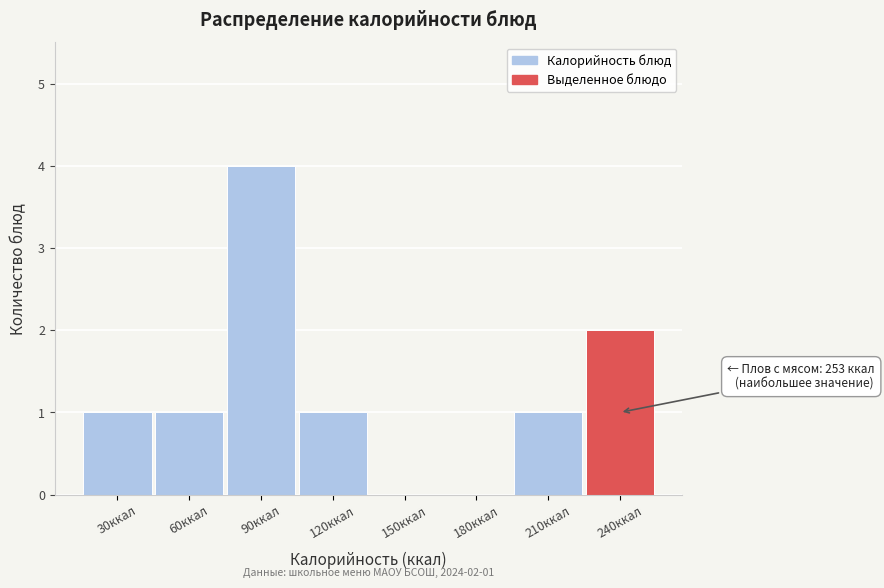

Reading left to right, extract all data points from this chart.

30ккал=1	60ккал=1	90ккал=4	120ккал=1	150ккал=0	180ккал=0	210ккал=1	240ккал=2